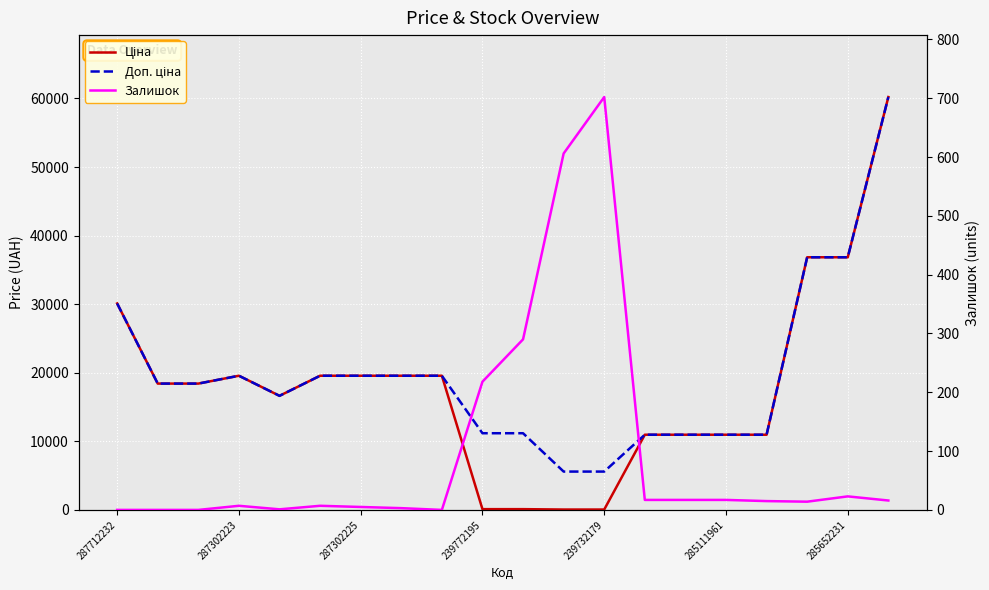

At how many categories does at least one series exceed 36739?

3